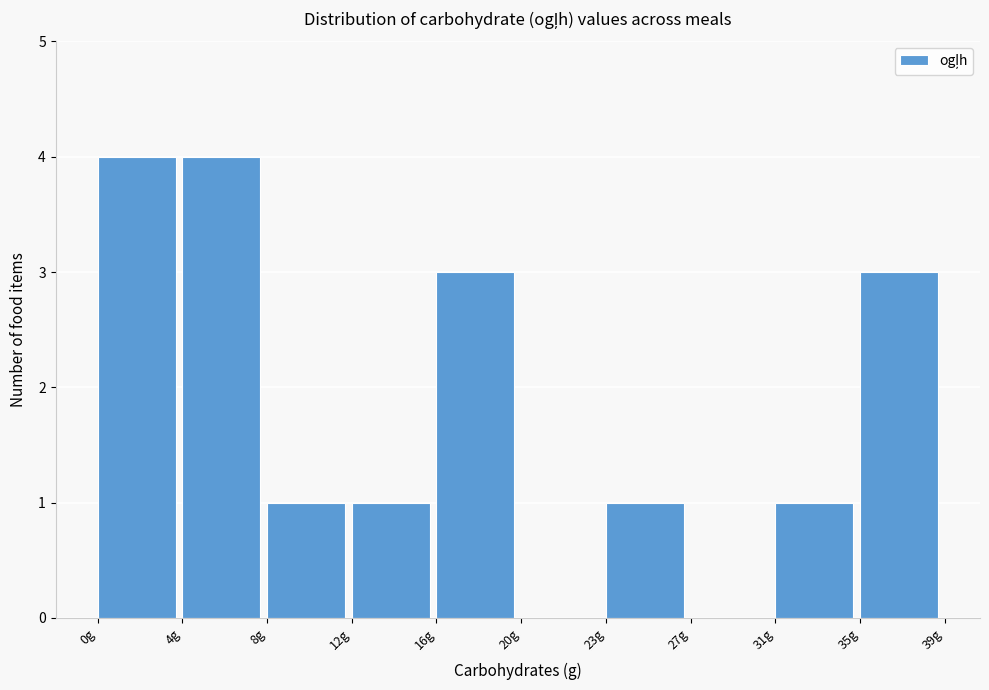

Reading right to left, extract all data points from this chart.

35g=3	31g=1	27g=0	23g=1	20g=0	16g=3	12g=1	8g=1	4g=4	0g=4